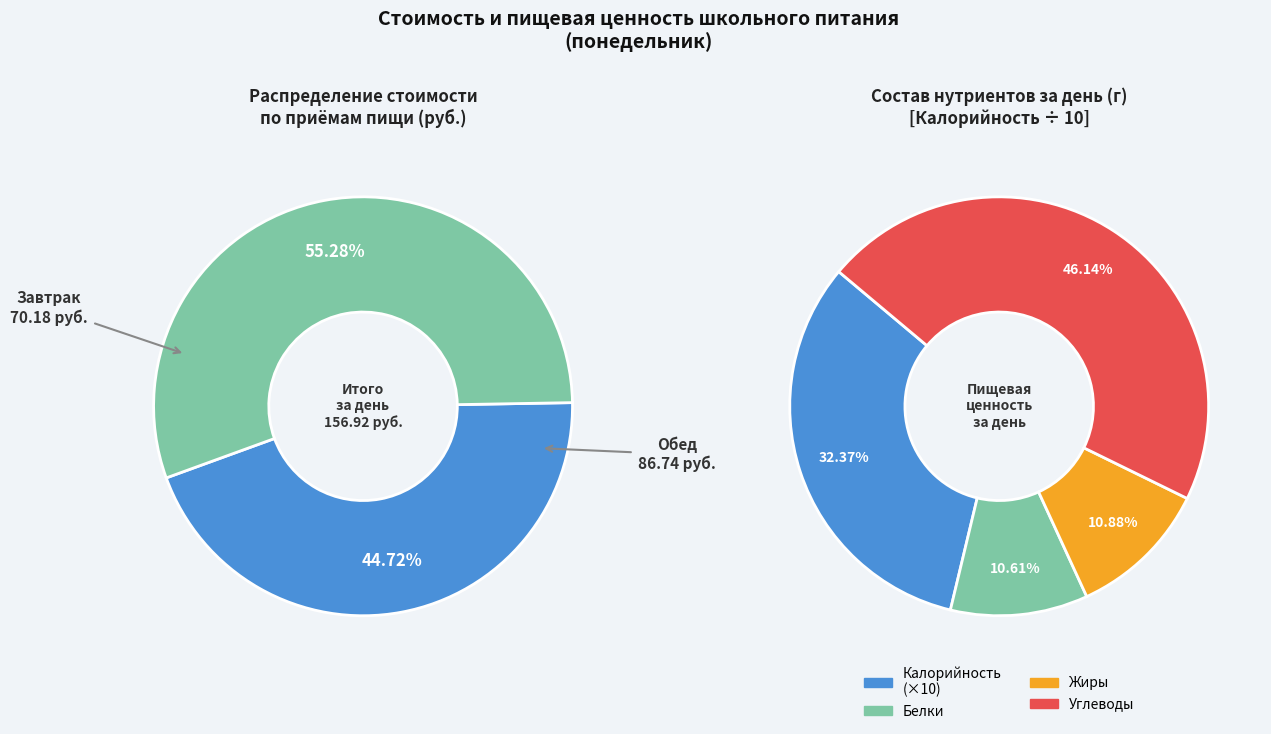

How many segments does this pie chart have?

2